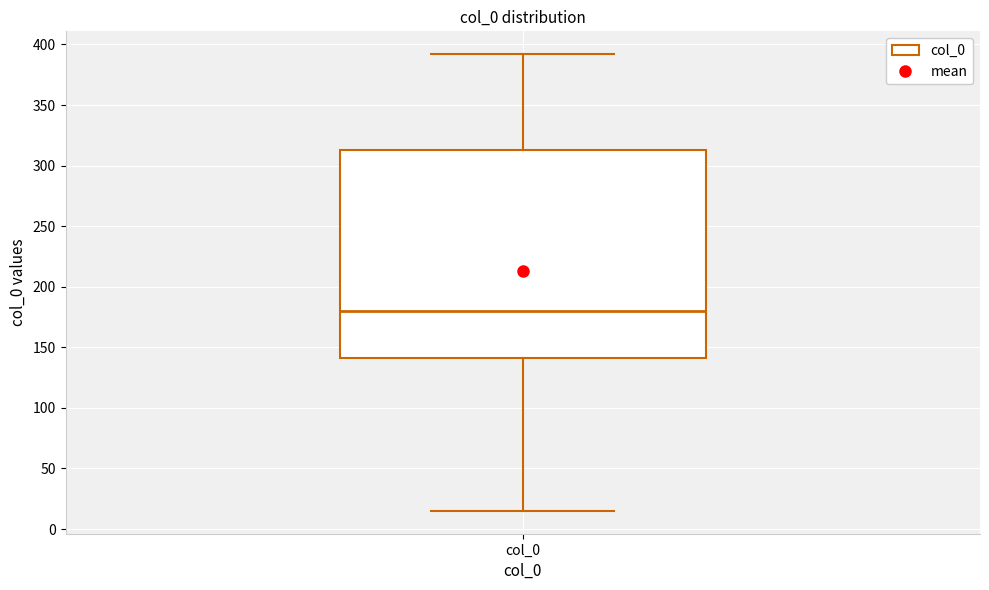

Transcribe this box plot: give where the median line is, the range the box spans, and where the two whiskers end, as read against the y-axis. The values are not printed on the chart, so give them approximately, as read against the axis.

median 180, box 140 to 315, whiskers 15 to 390